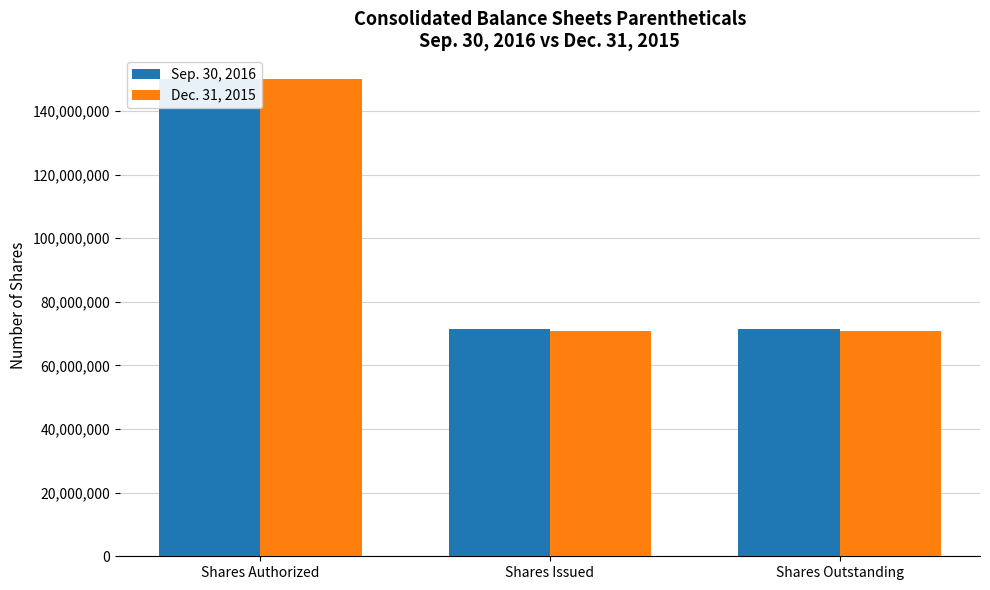

Does the chart contain stacked bars?

No